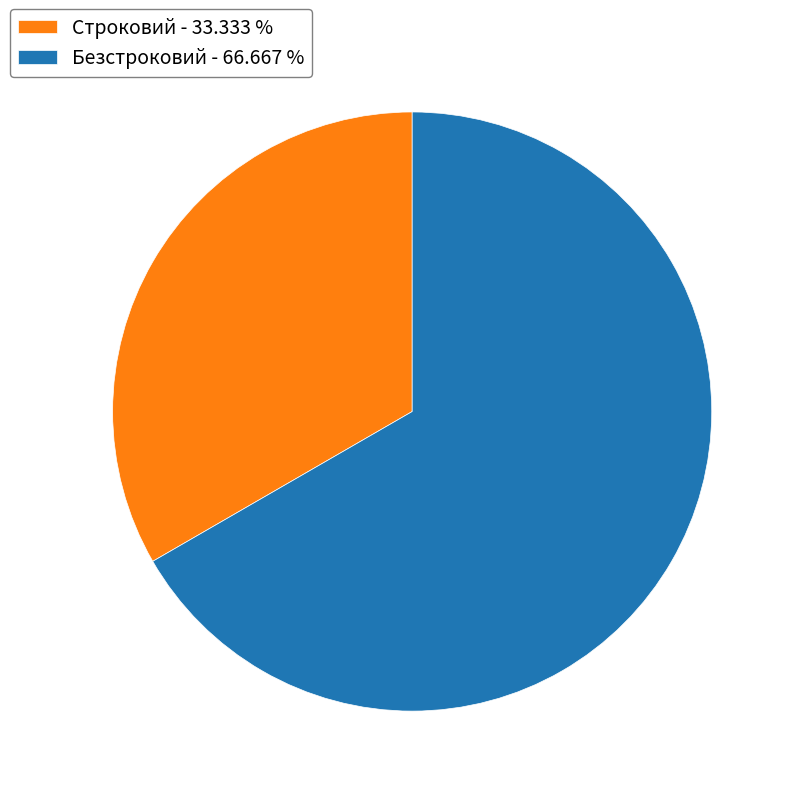

Does Строковий - 33.333 % account for over 50% of the chart?

No